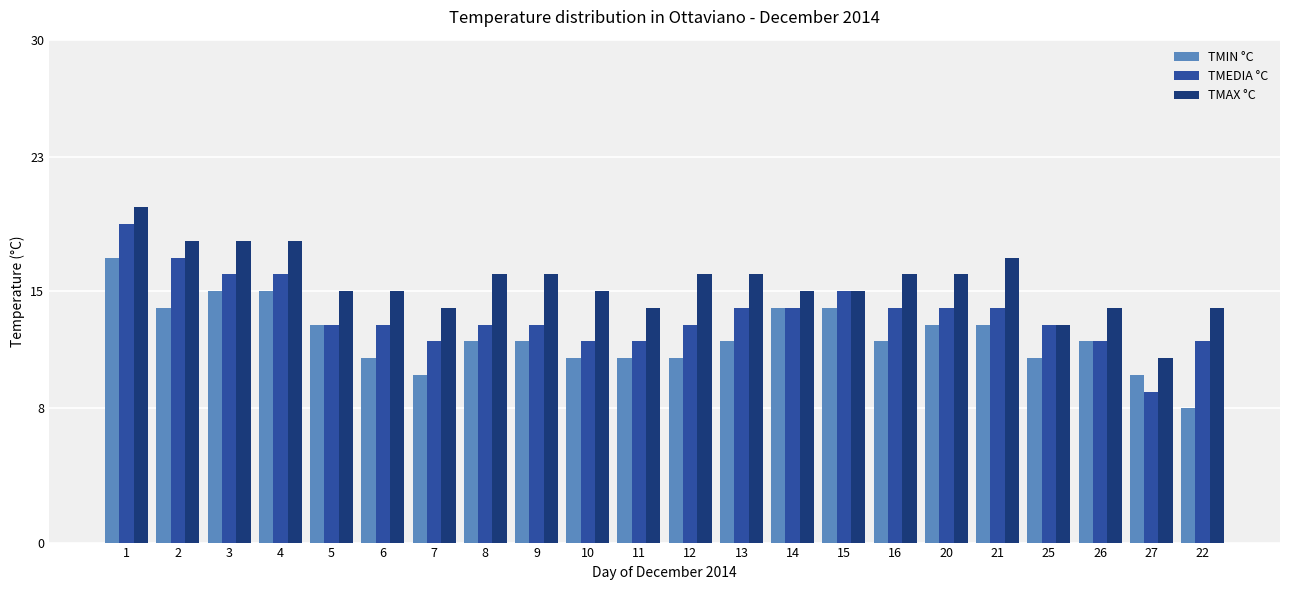

Reading left to right, what are all the values shown in this chart?

TMIN °C: 17	14	15	15	13	11	10	12	12	11	11	11	12	14	14	12	13	13	11	12	10	8
TMEDIA °C: 19	17	16	16	13	13	12	13	13	12	12	13	14	14	15	14	14	14	13	12	9	12
TMAX °C: 20	18	18	18	15	15	14	16	16	15	14	16	16	15	15	16	16	17	13	14	11	14